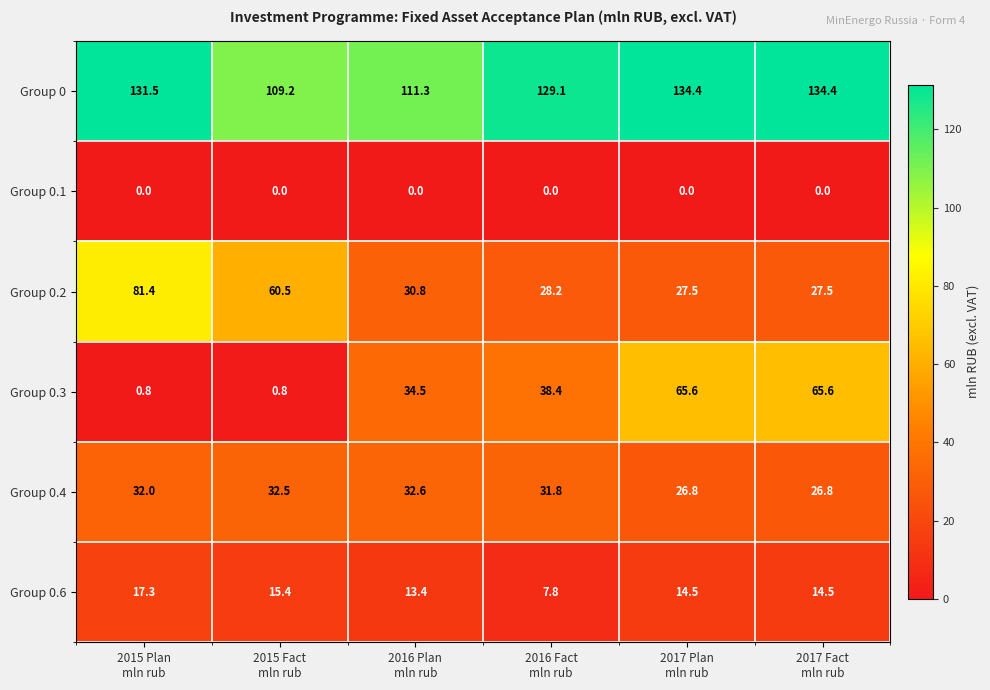

Rank the series by their maximum value, from lowest to highest.

Group 0.1, Group 0.6, Group 0.4, Group 0.3, Group 0.2, Group 0